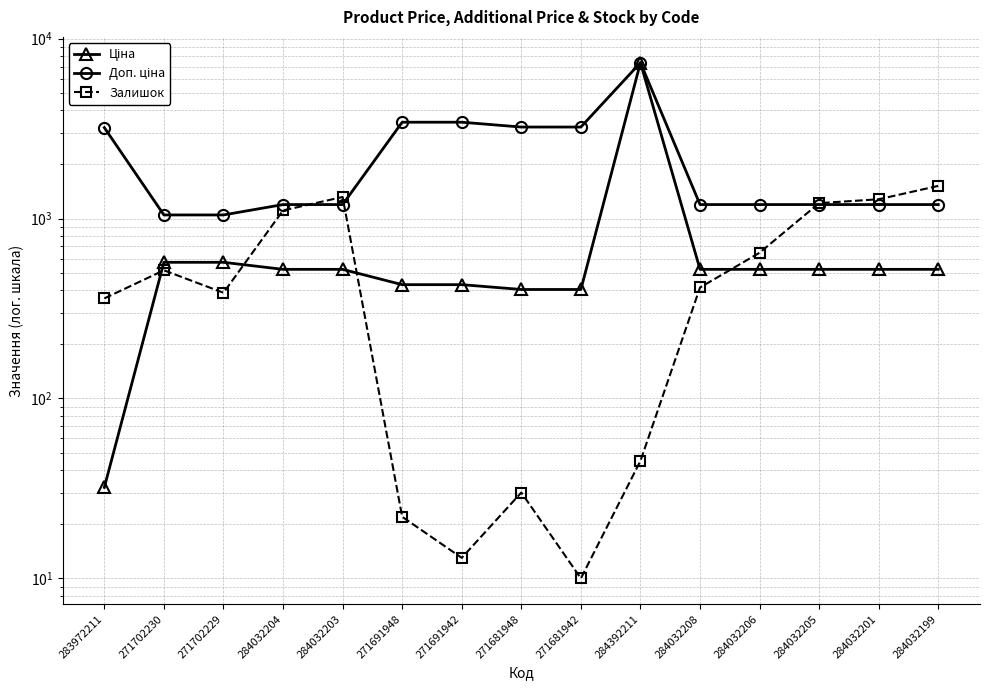

What is the highest value of the Залишок series?

1520.0